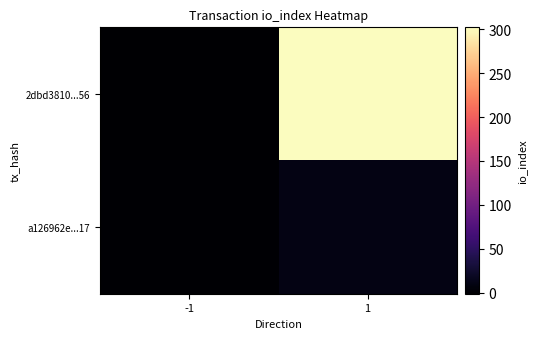

List the series in order of their peak value, lowest first.

a126962e...17, 2dbd3810...56